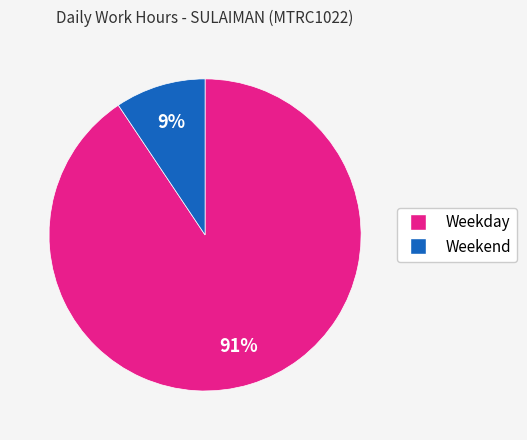

To the nearest percent, what is the average slice percentage?

50%